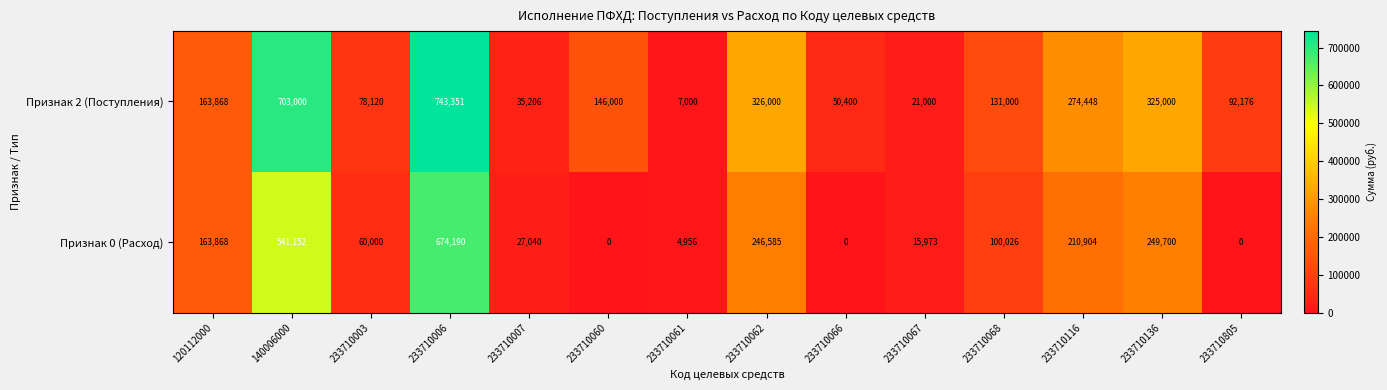

Reading right to left, what are all the values shown in this chart?

Признак 2 (Поступления): 233710805=92176	233710136=325000	233710116=274448	233710068=131000	233710067=21000	233710066=50400	233710062=326000	233710061=7000	233710060=146000	233710007=35206	233710006=743351	233710003=78120	140006000=703000	120112000=163868
Признак 0 (Расход): 233710805=0	233710136=249700	233710116=210904	233710068=100026	233710067=15973	233710066=0	233710062=246585	233710061=4956	233710060=0	233710007=27040	233710006=674190	233710003=60000	140006000=541152	120112000=163868